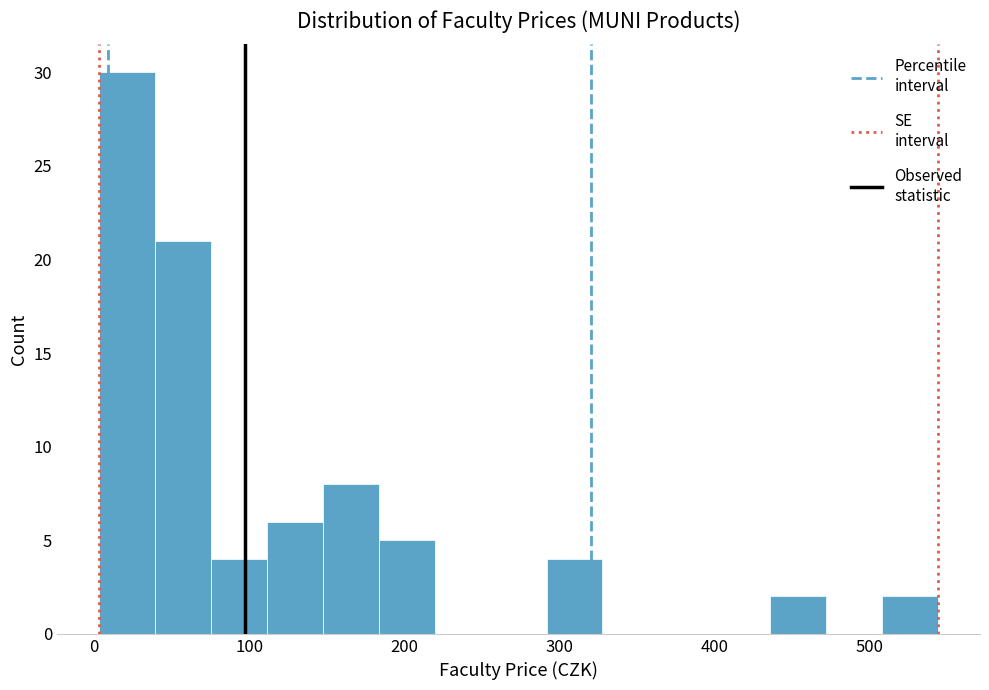

Around what value on the x-axis is the tallest bar? Give the approximate position of its centre, as read against the axis.

20